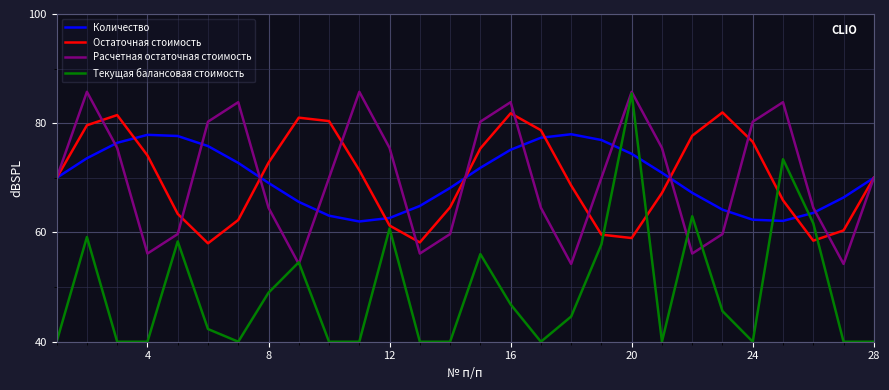

Which series has the largest range (max minus min)?

Текущая балансовая стоимость